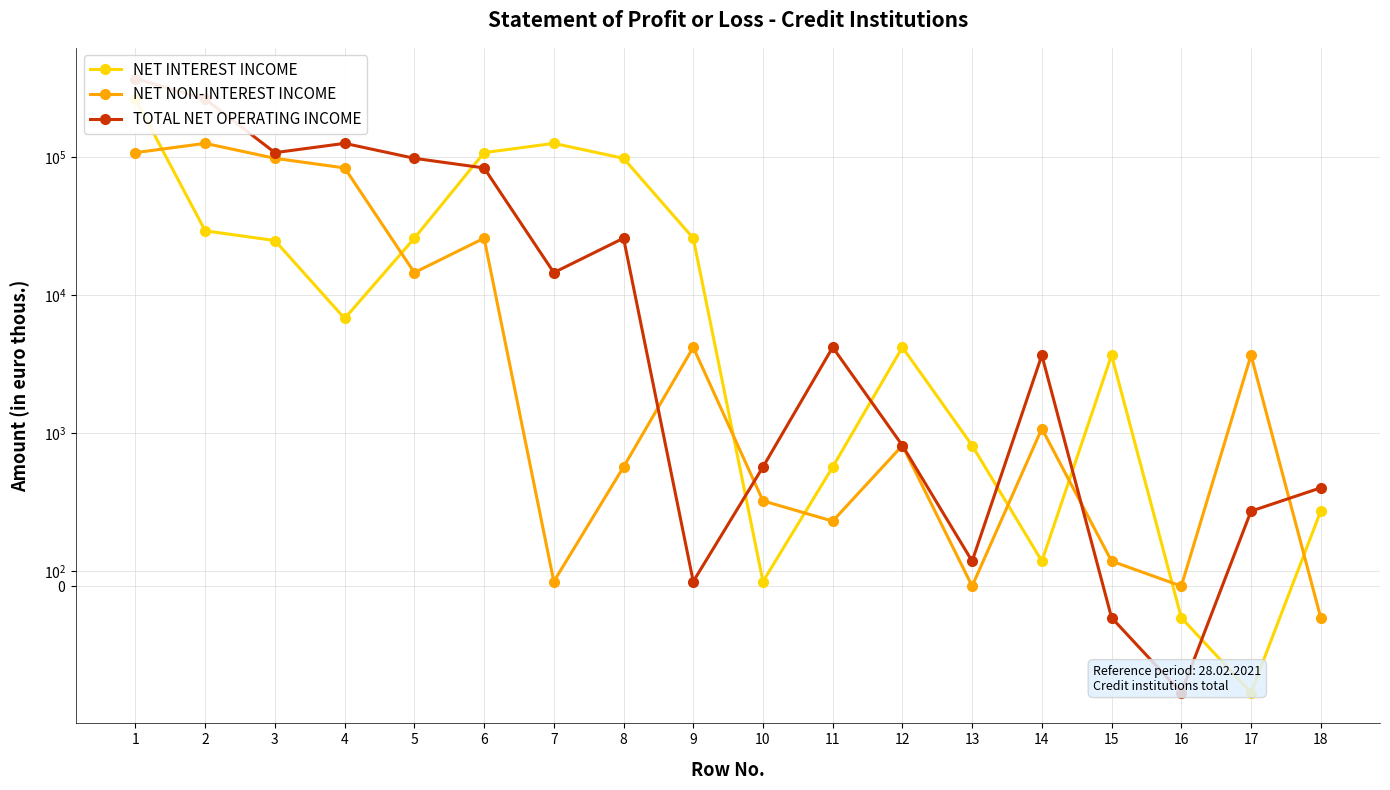

What are all the series names shown in the legend?

NET INTEREST INCOME, NET NON-INTEREST INCOME, TOTAL NET OPERATING INCOME